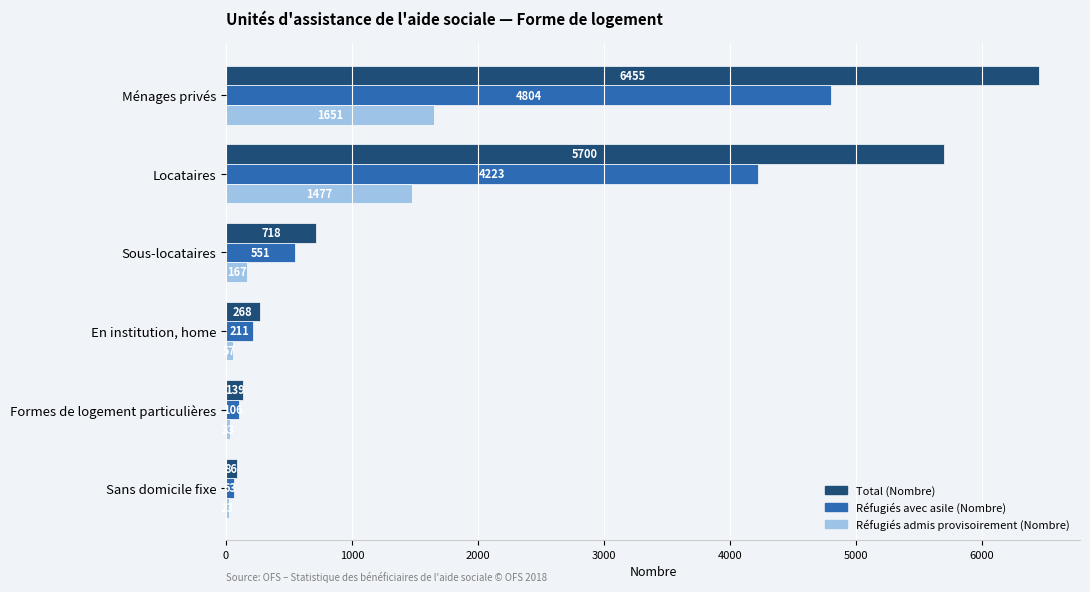

What is the difference between the Réfugiés avec asile (Nombre) values at Sans domicile fixe and Formes de logement particulières?

43